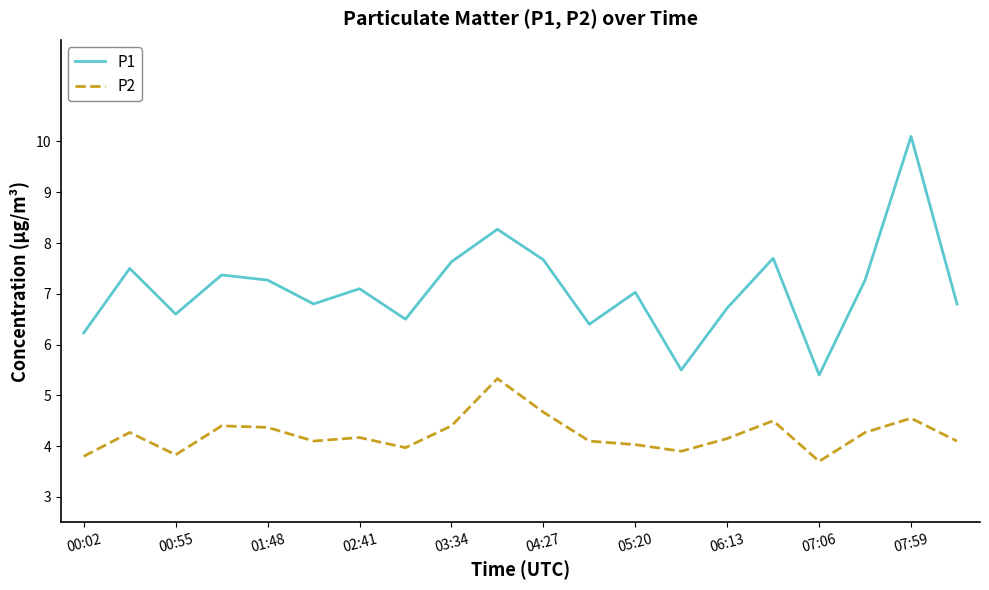

What are all the series names shown in the legend?

P1, P2